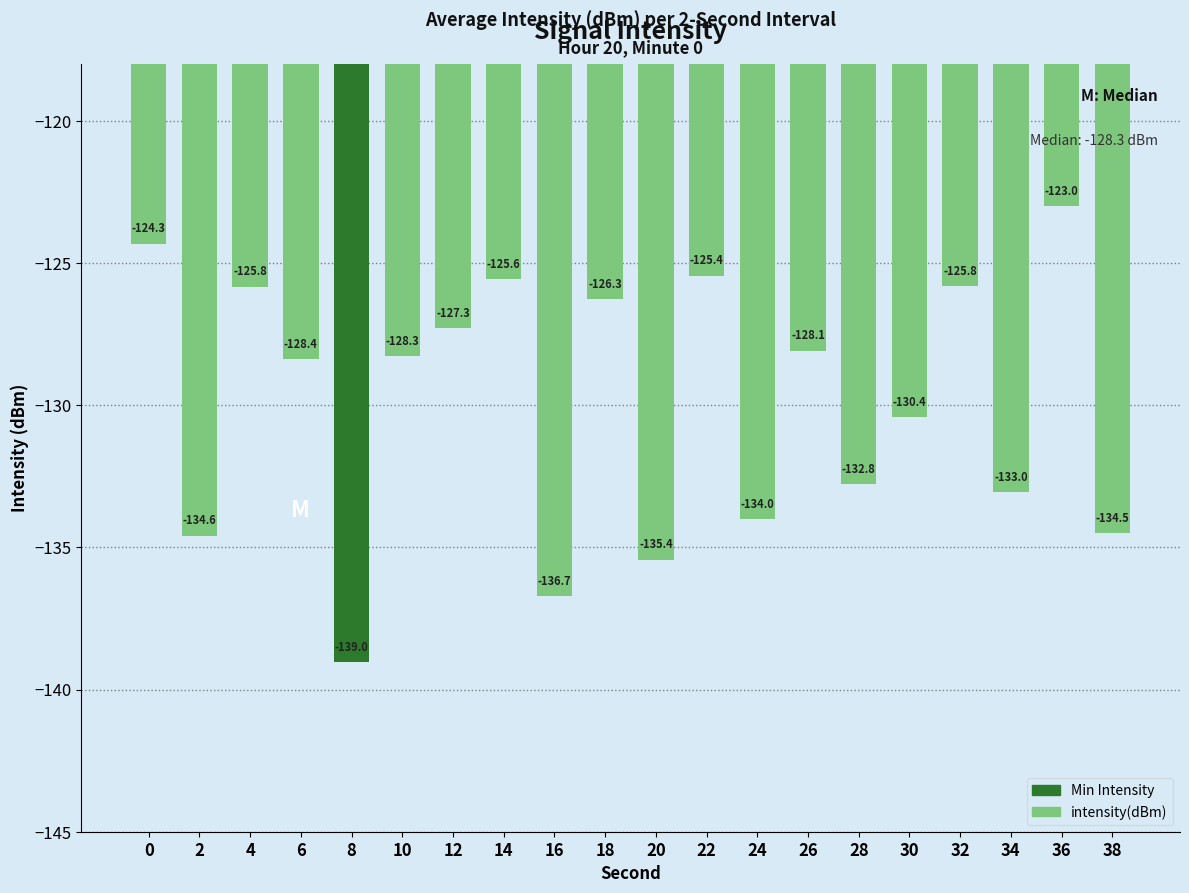

The value at 24 is -75.9. True or false?

False